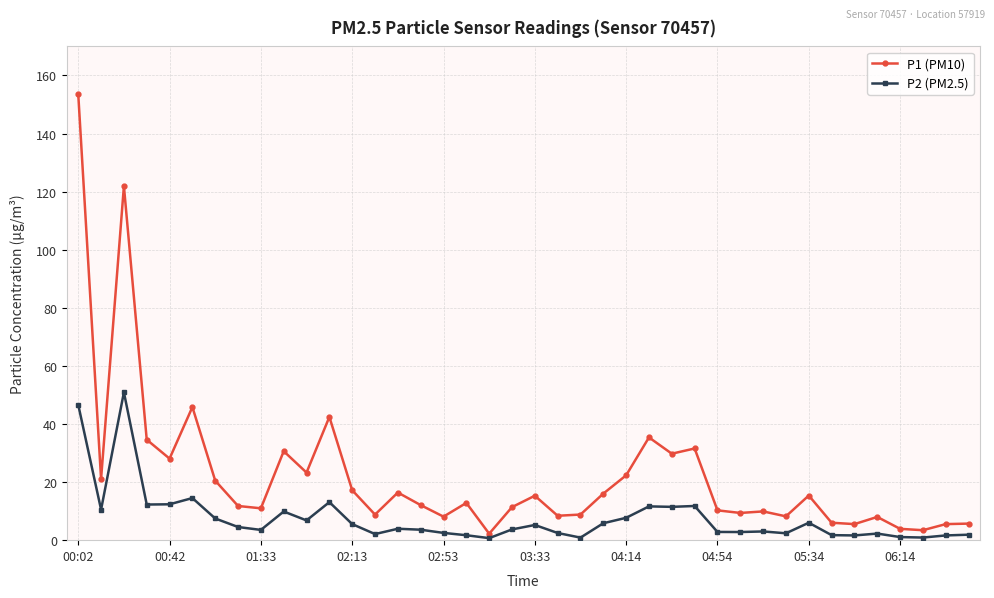

In P1 (PM10), how many points are lower than both neighbors (excluding endpoints)?

13